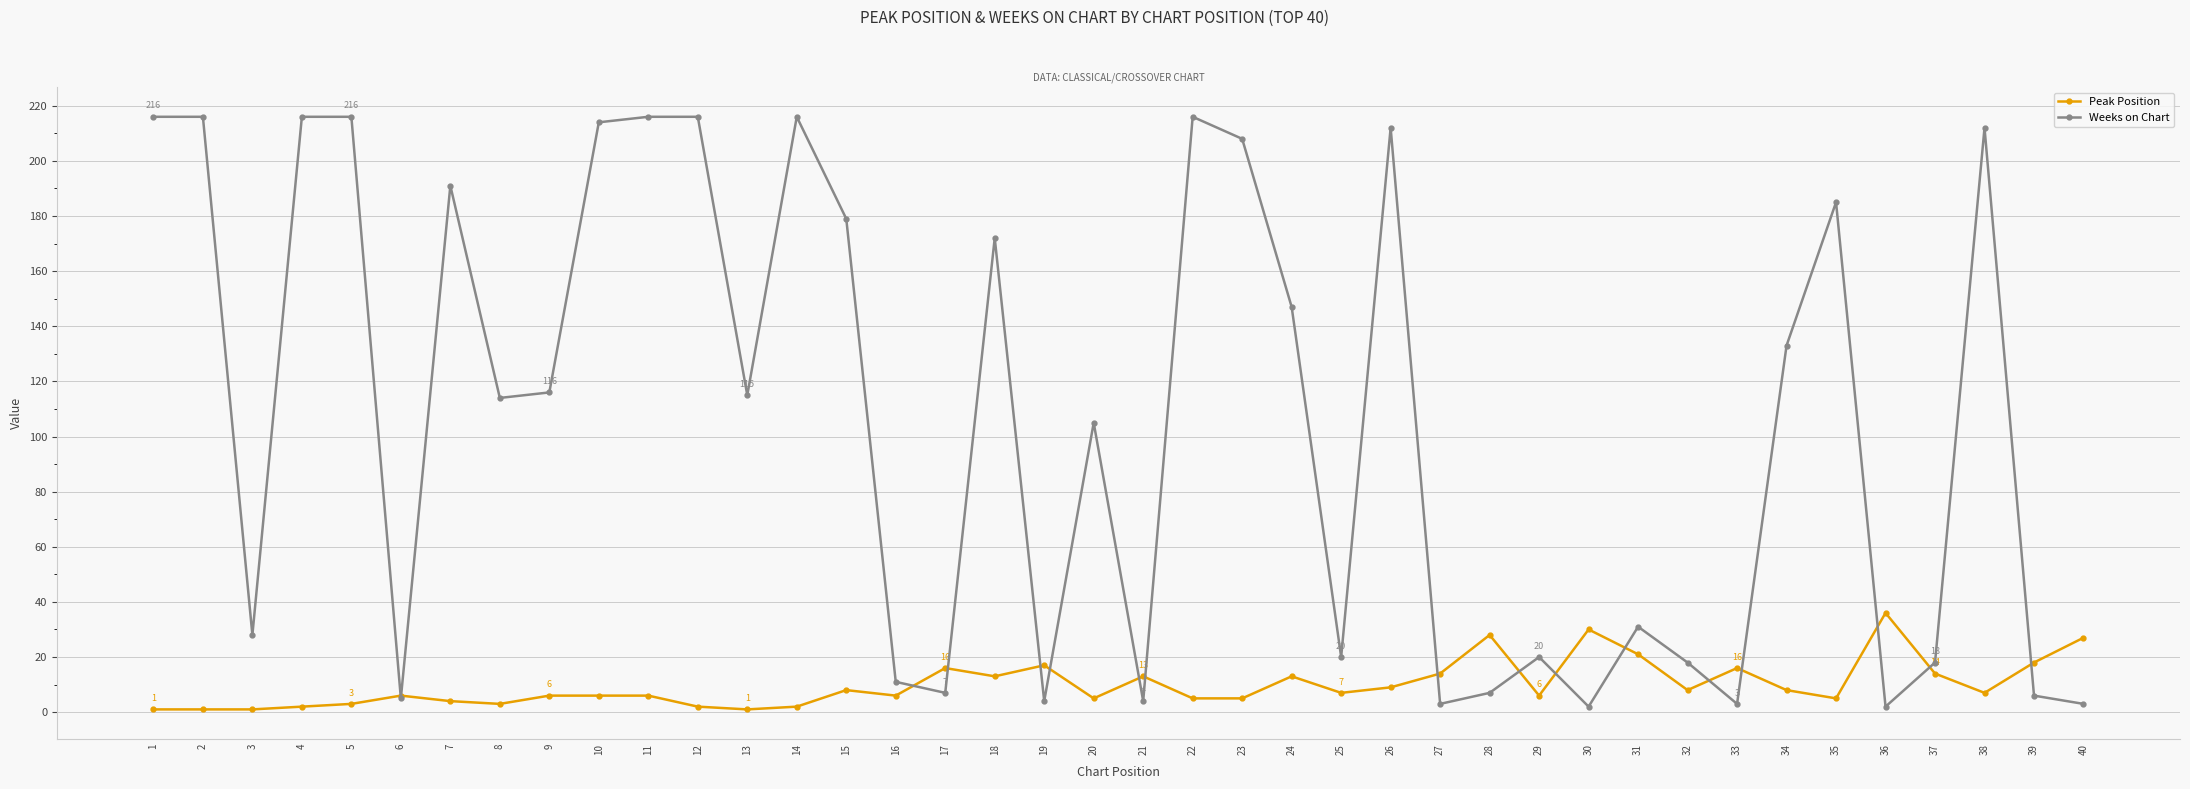

True or false: Weeks on Chart has more than 1 points higher than both neighbors.

True